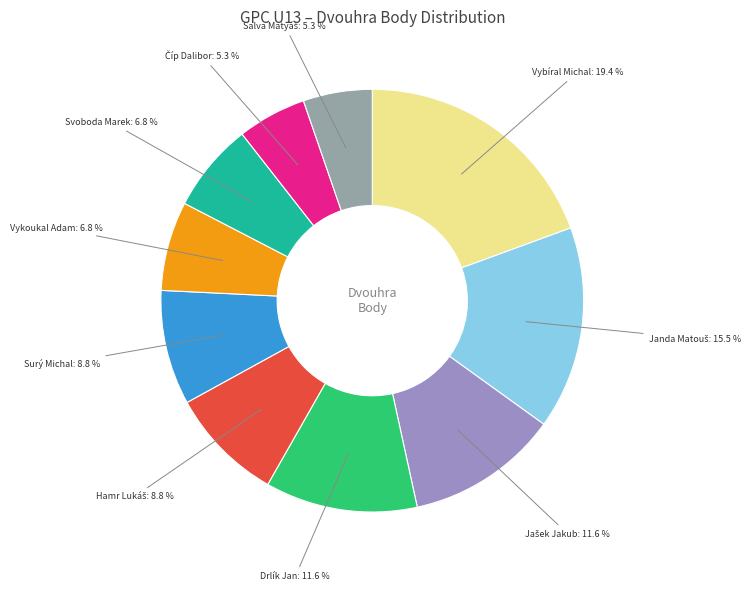

Does any single category account for the majority?

No